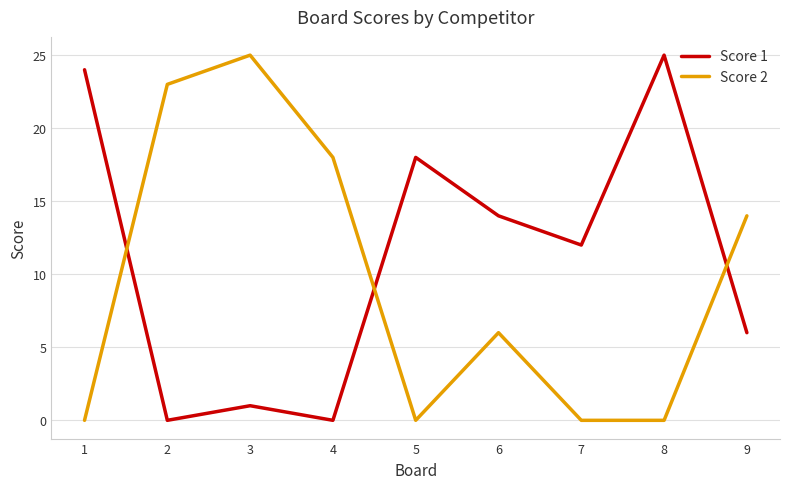

True or false: Score 1 has a value of 12 at 1.

False